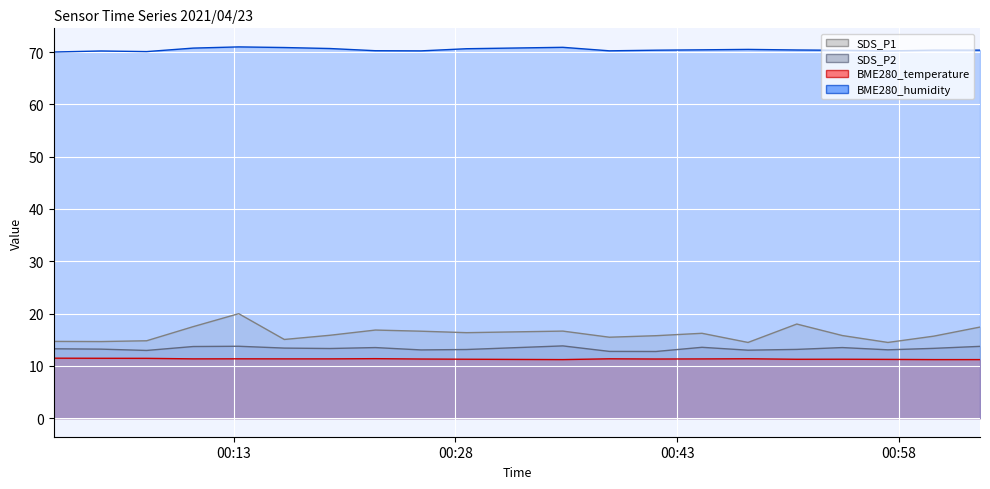

What is the difference between the highest and lowest values at 2021/04/23 00:00:49?

58.5